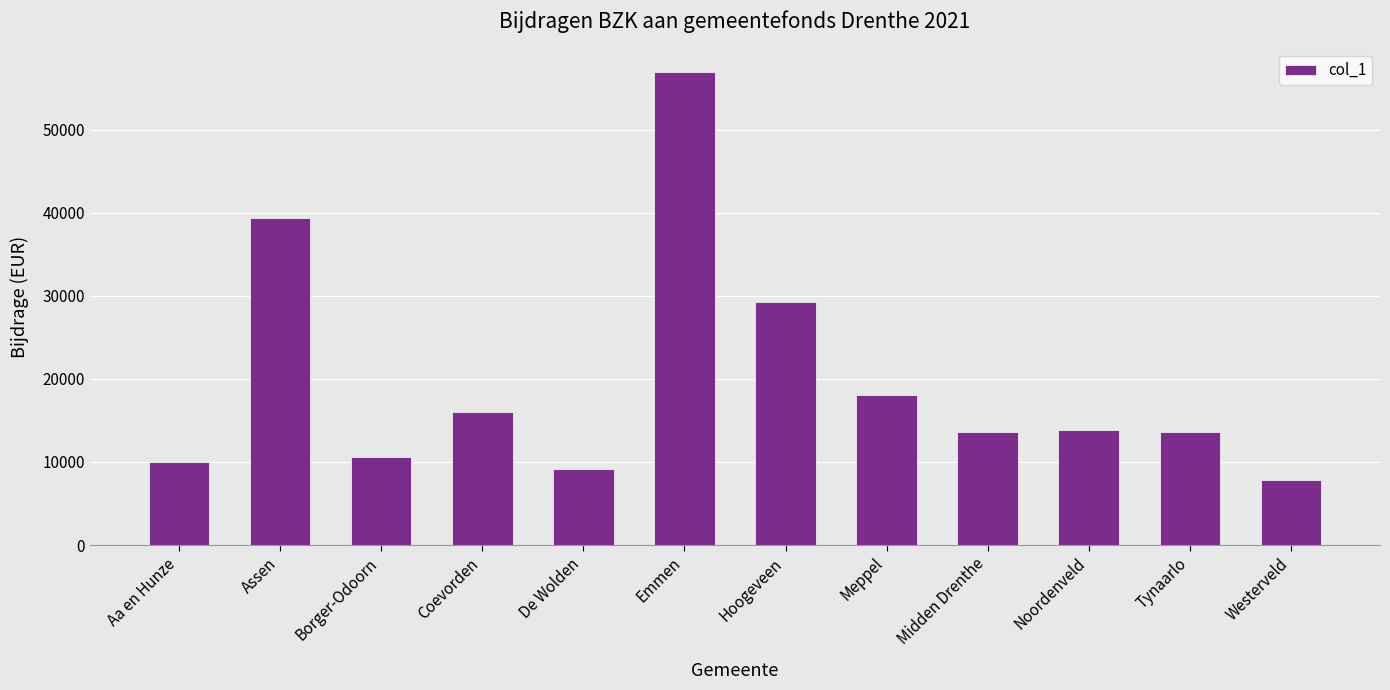

What is the value of the 3rd bar from the left?

10642.5